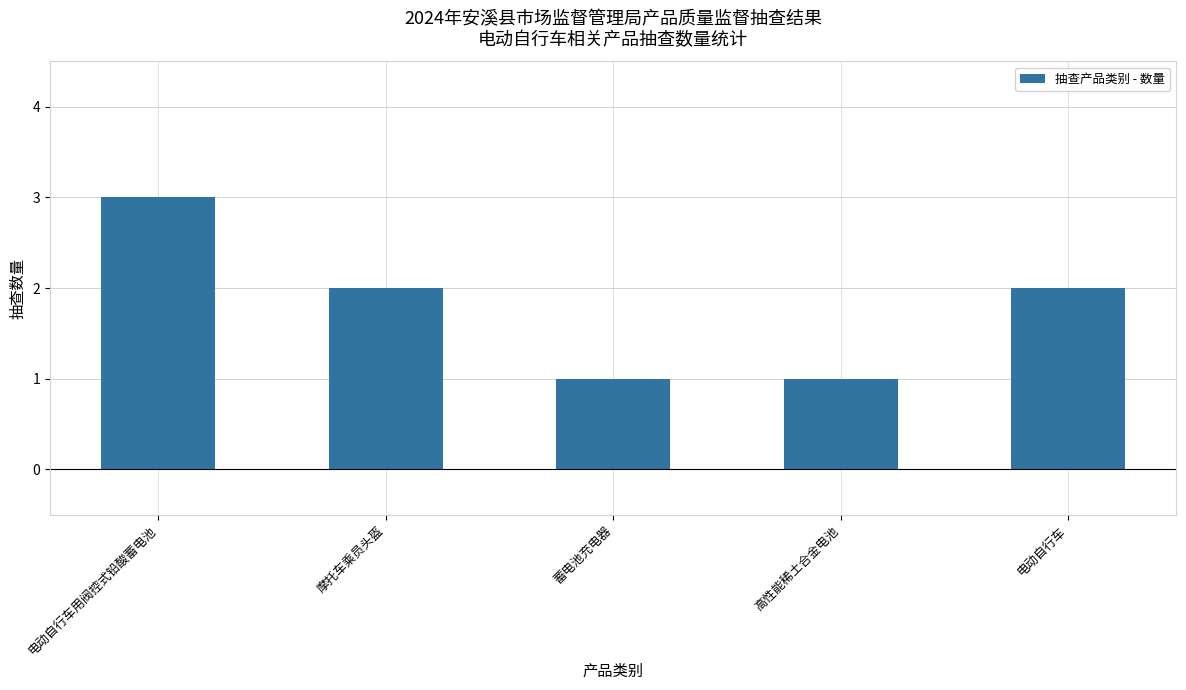

Is it true that the value at 摩托车乘员头盔 is 2?

True